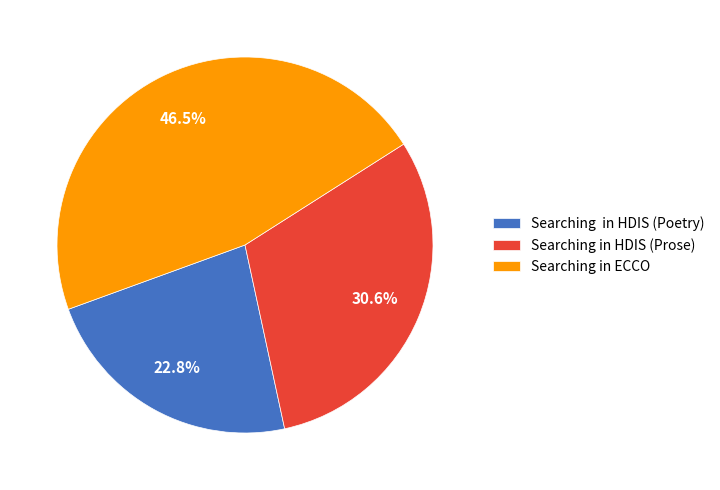

Is there a majority slice in this chart?

No